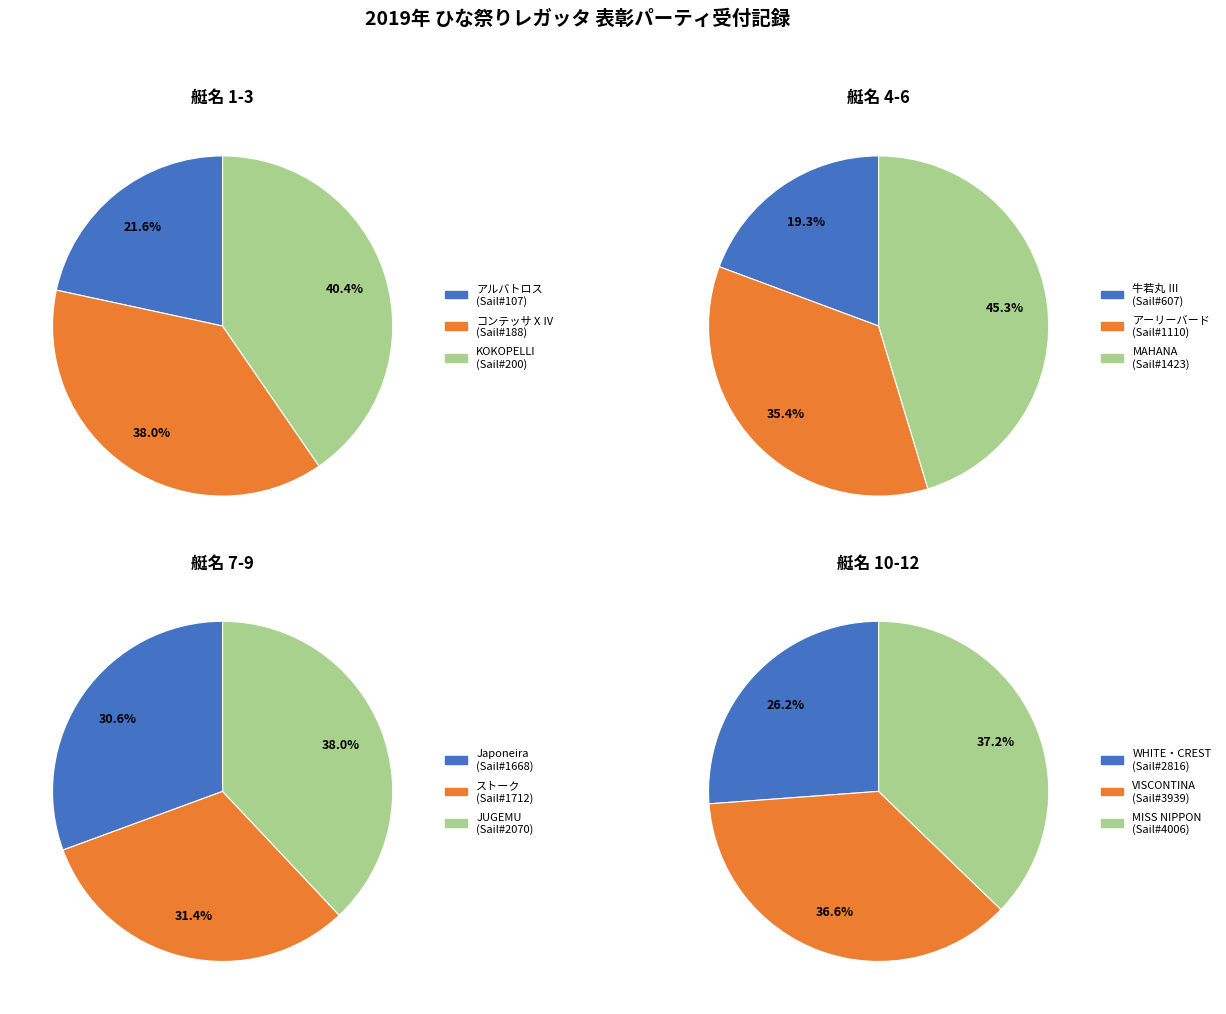

Is there a majority slice in this chart?

No